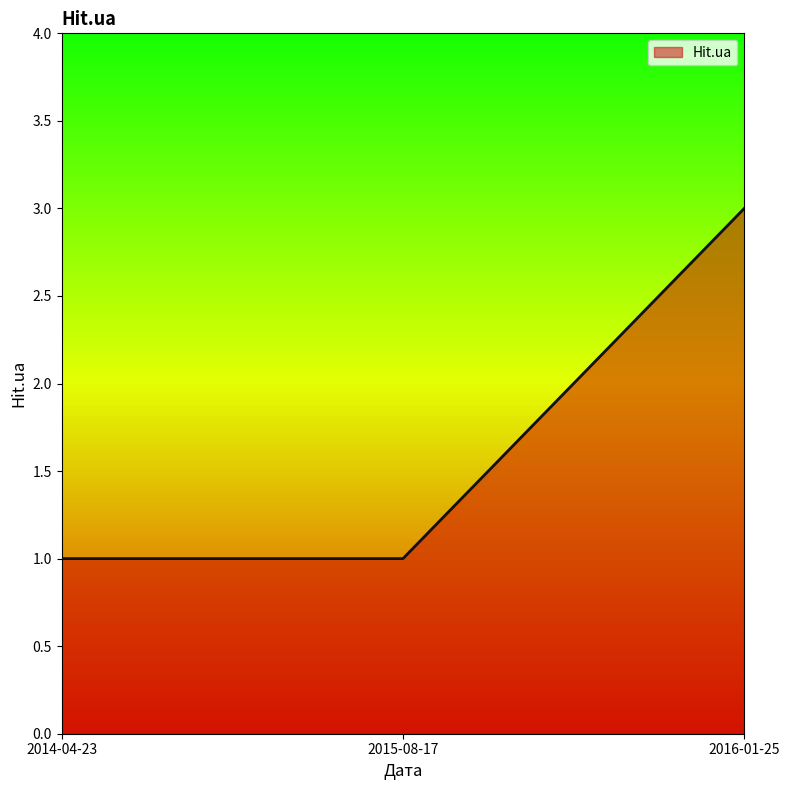

True or false: the data shows 1 at 2014-04-23.

True